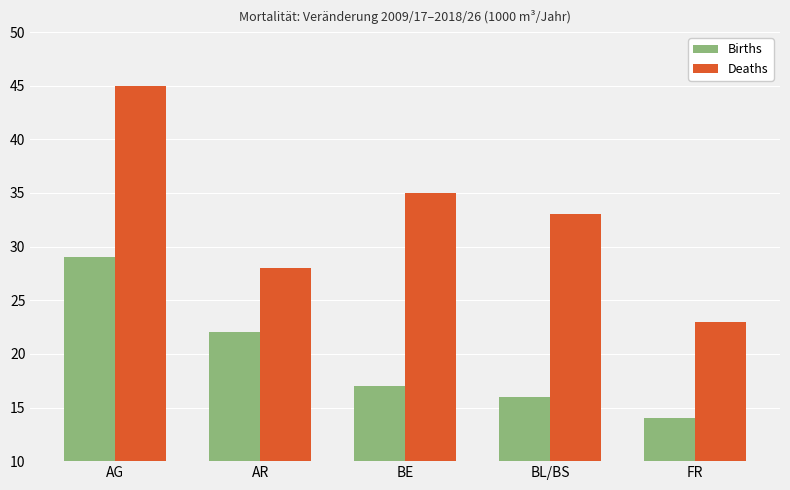

How many series are shown in this chart?

2